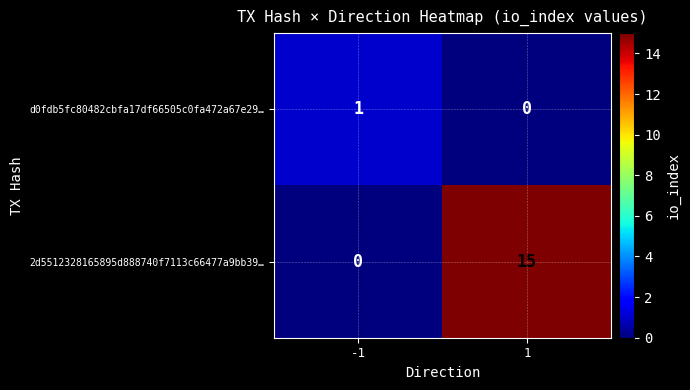

Which series has the largest range (max minus min)?

2d5512328165895d888740f7113c66477a9bb39…